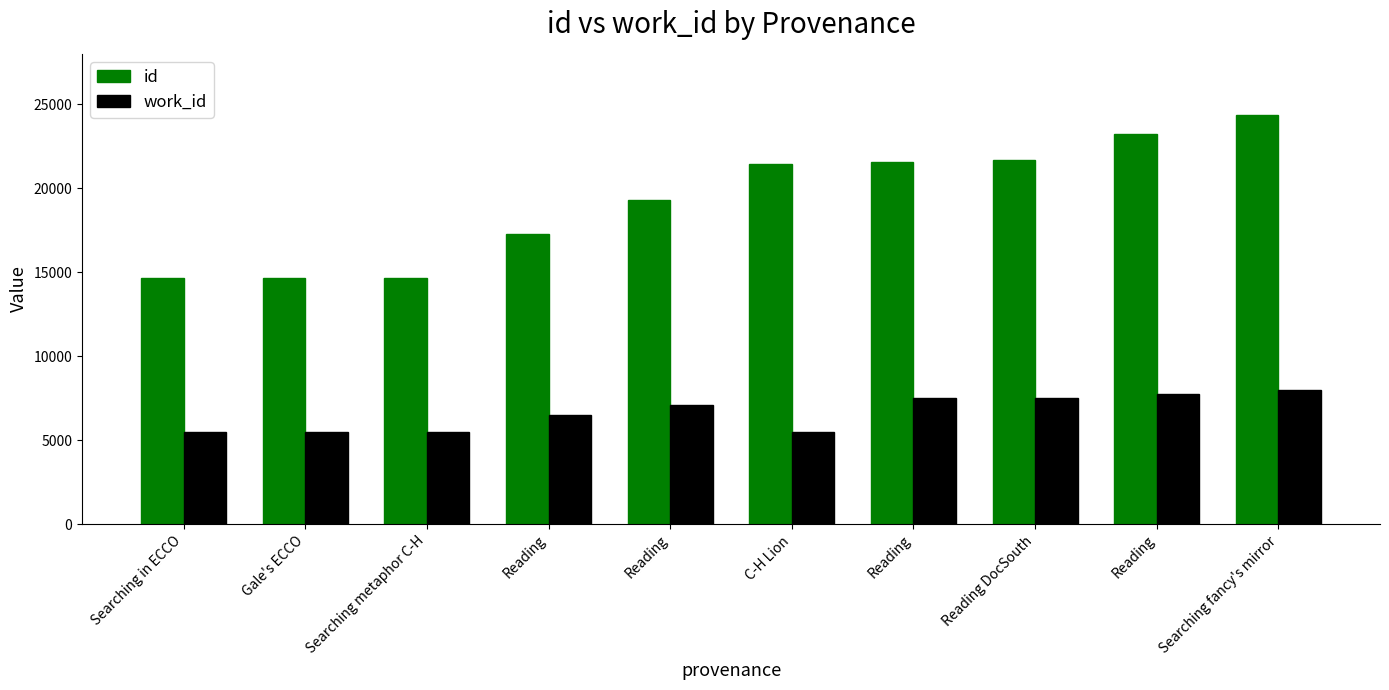

What is the smallest value displayed?

5471